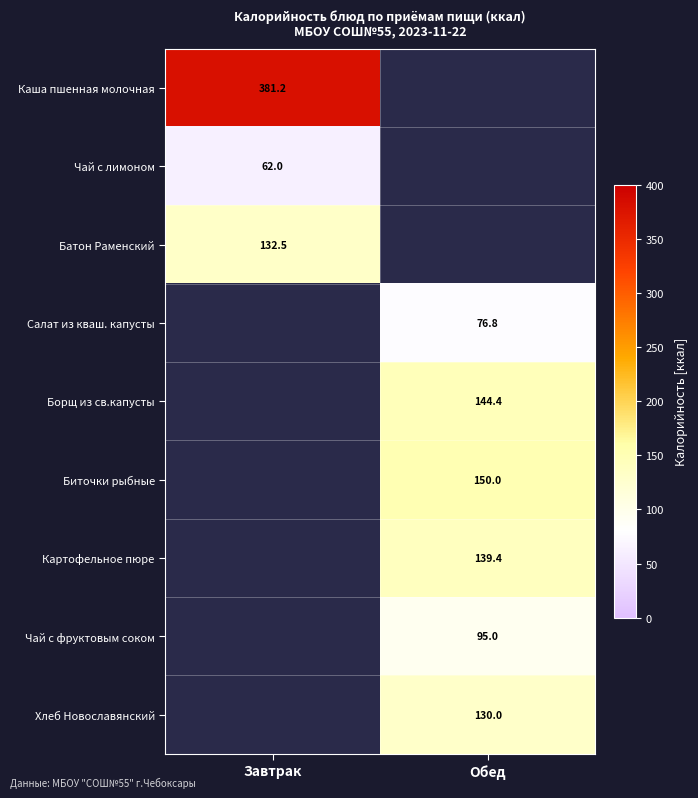

True or false: Борщ из св.капусты has a value of 253.4 at Обед.

False